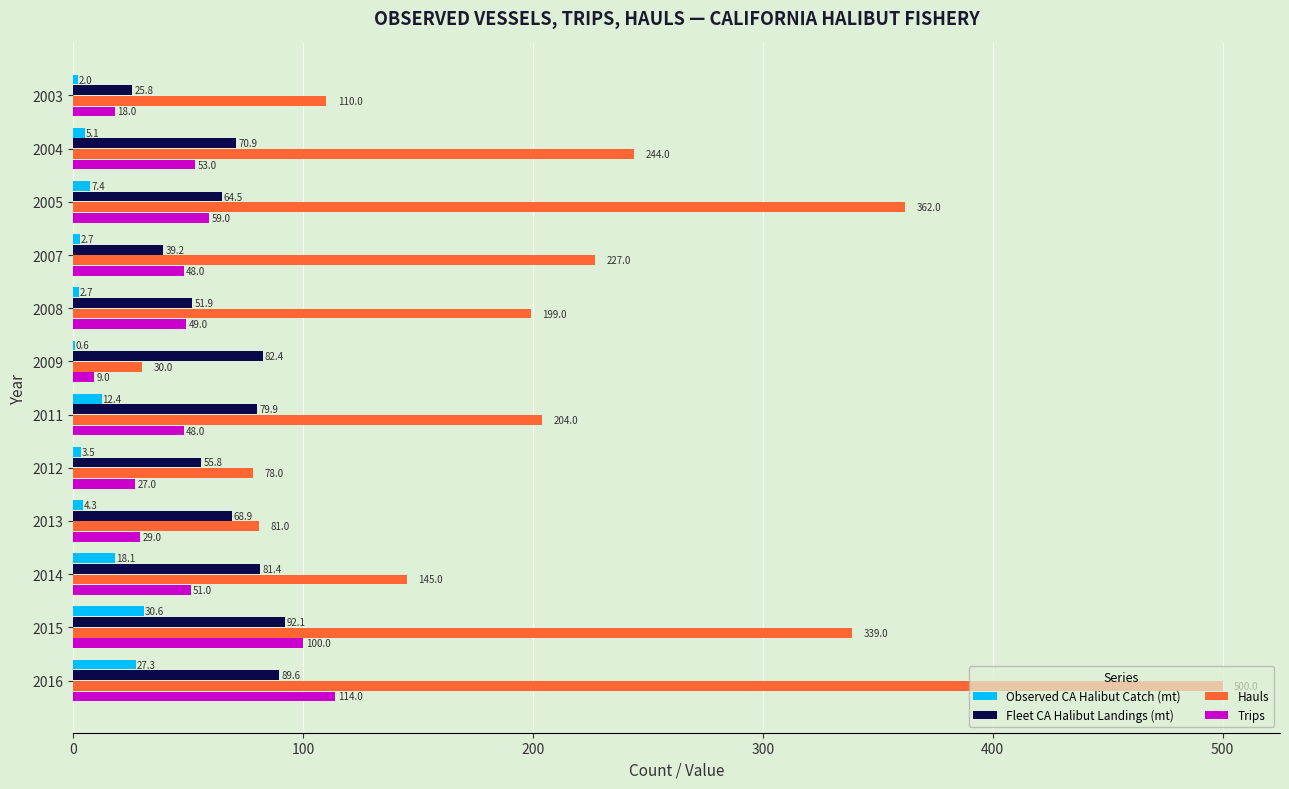

What is the sum of the Observed CA Halibut Catch (mt) values at 2012 and 2008?

6.2